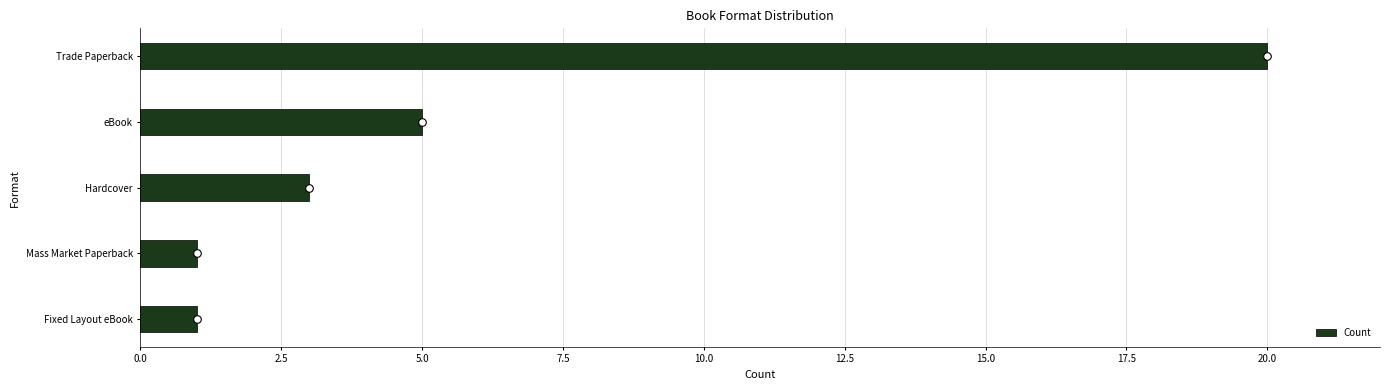

Which category has the highest value in the Count series?

Trade Paperback